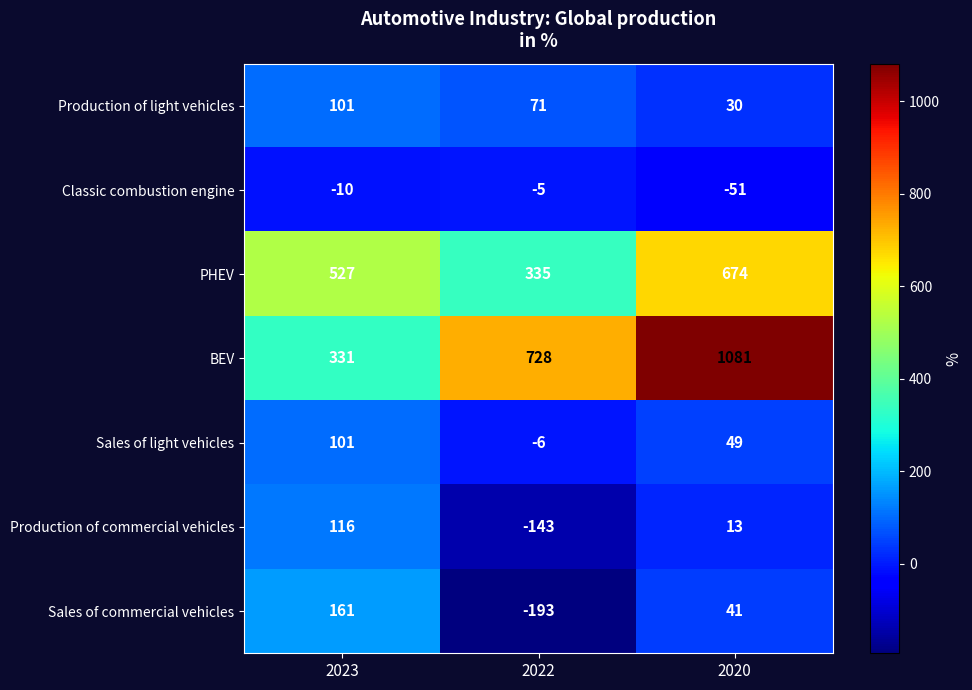

What is the lowest value of the Sales of light vehicles series?

-6